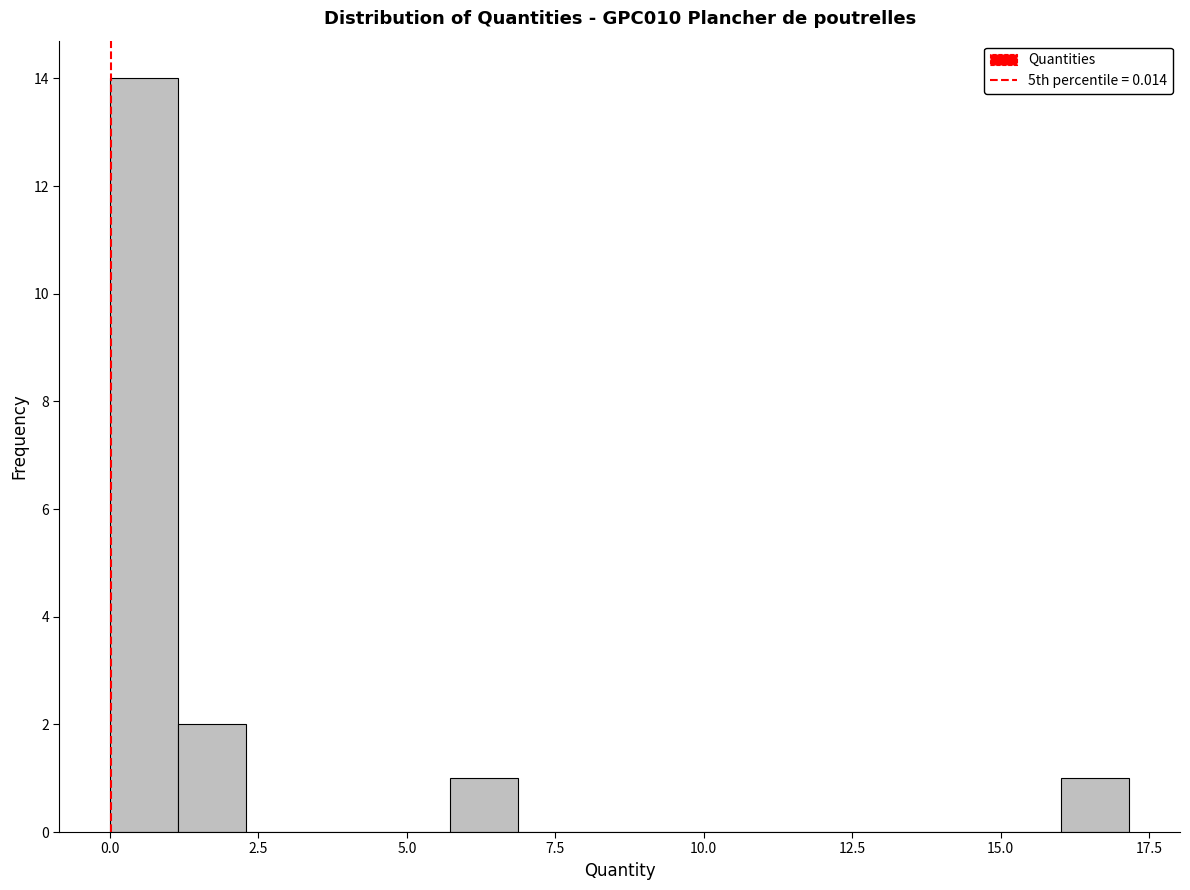

Read against the x-axis, roughly where is the centre of the tallest bar?

0.5